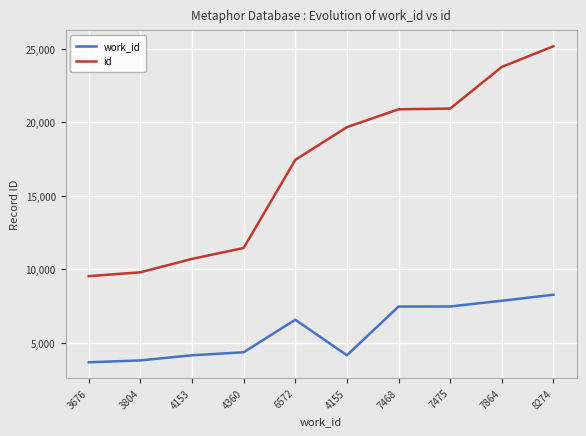

At which category does the chart reach its peak across all series?

8274